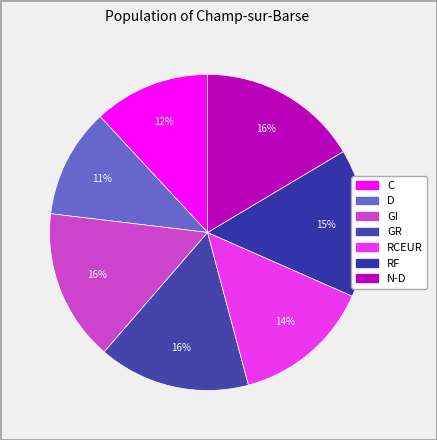

Approximately how many times larger is the value at GR compared to C?

1.3